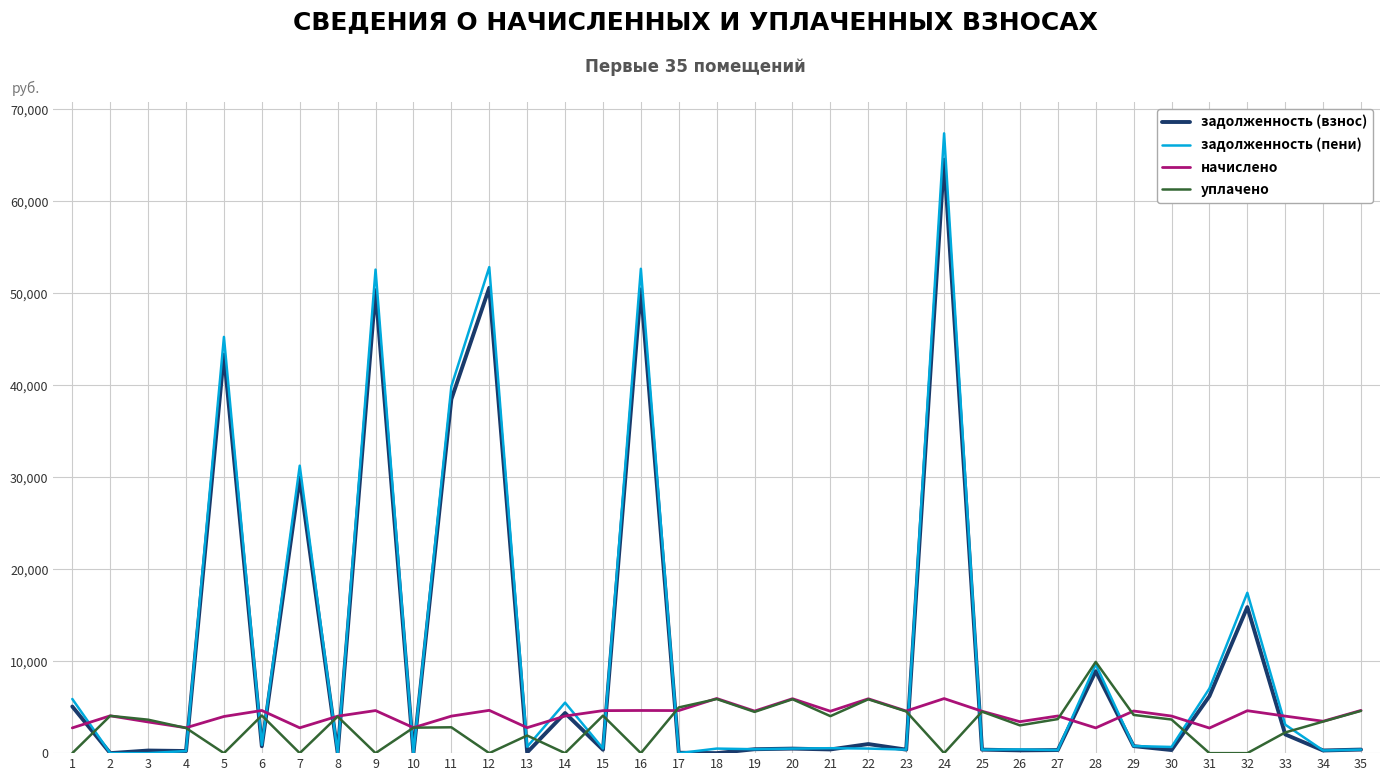

How many categories are shown in the chart?

35